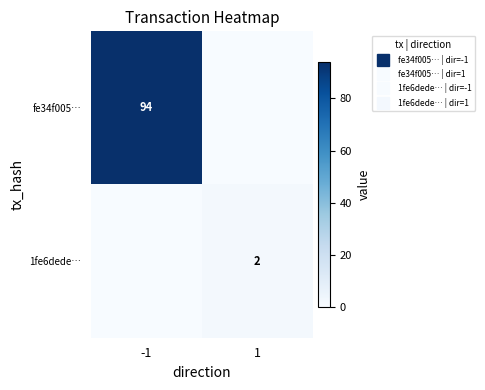

What is the difference between the maximum and minimum values in the fe34f005… series?

94